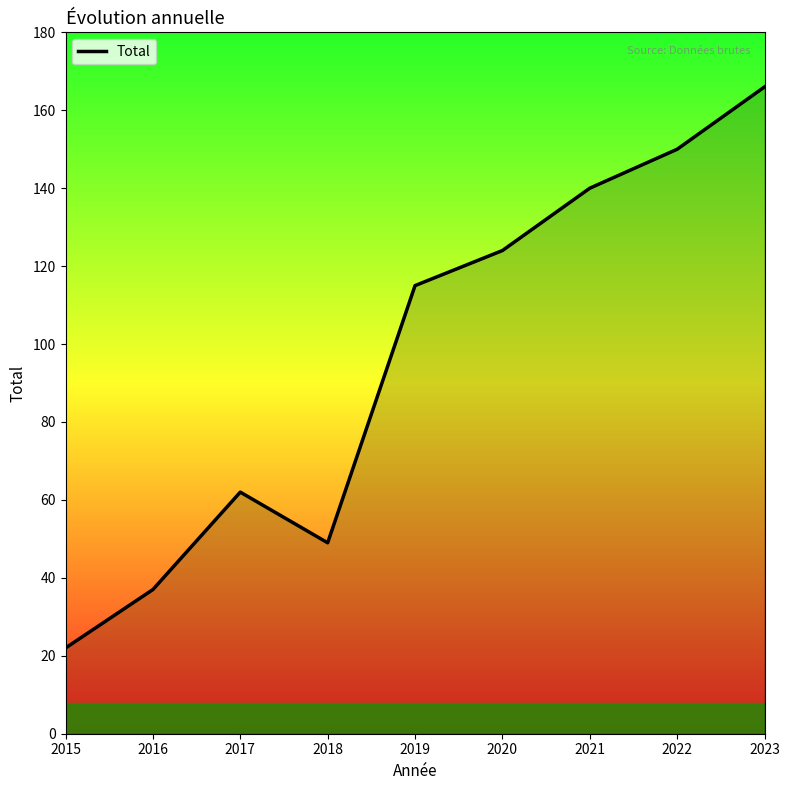

Does the chart have visible grid lines?

No